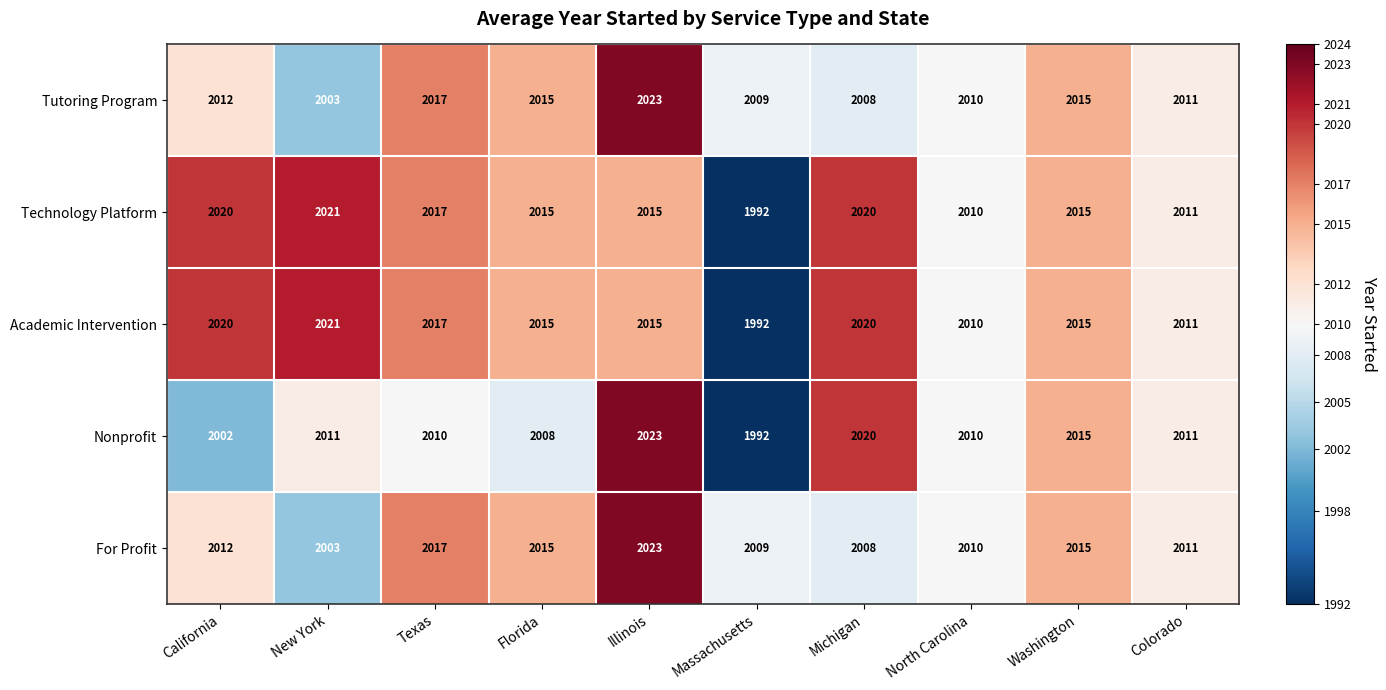

Which series has the widest spread of values?

Nonprofit